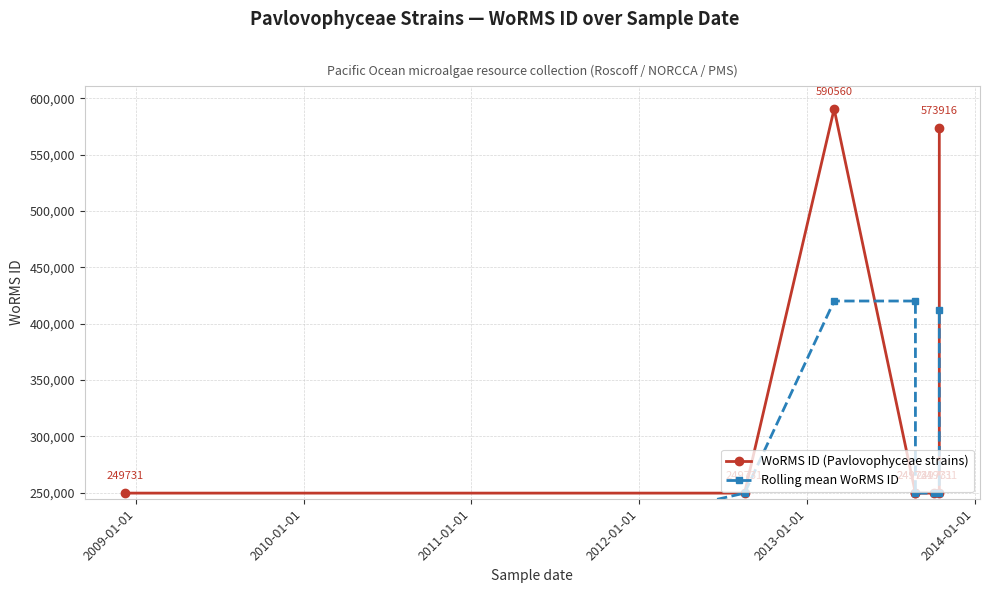

List the series in order of their peak value, lowest first.

Rolling mean WoRMS ID, WoRMS ID (Pavlovophyceae strains)